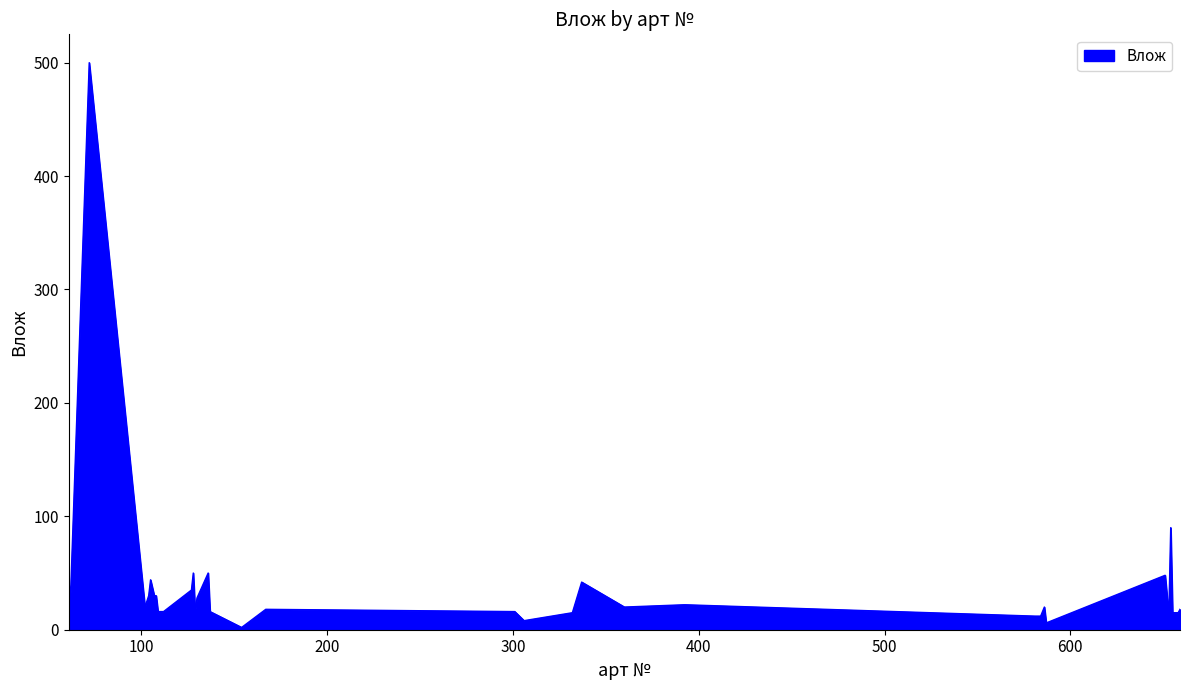

What is the maximum value shown in the chart?

500